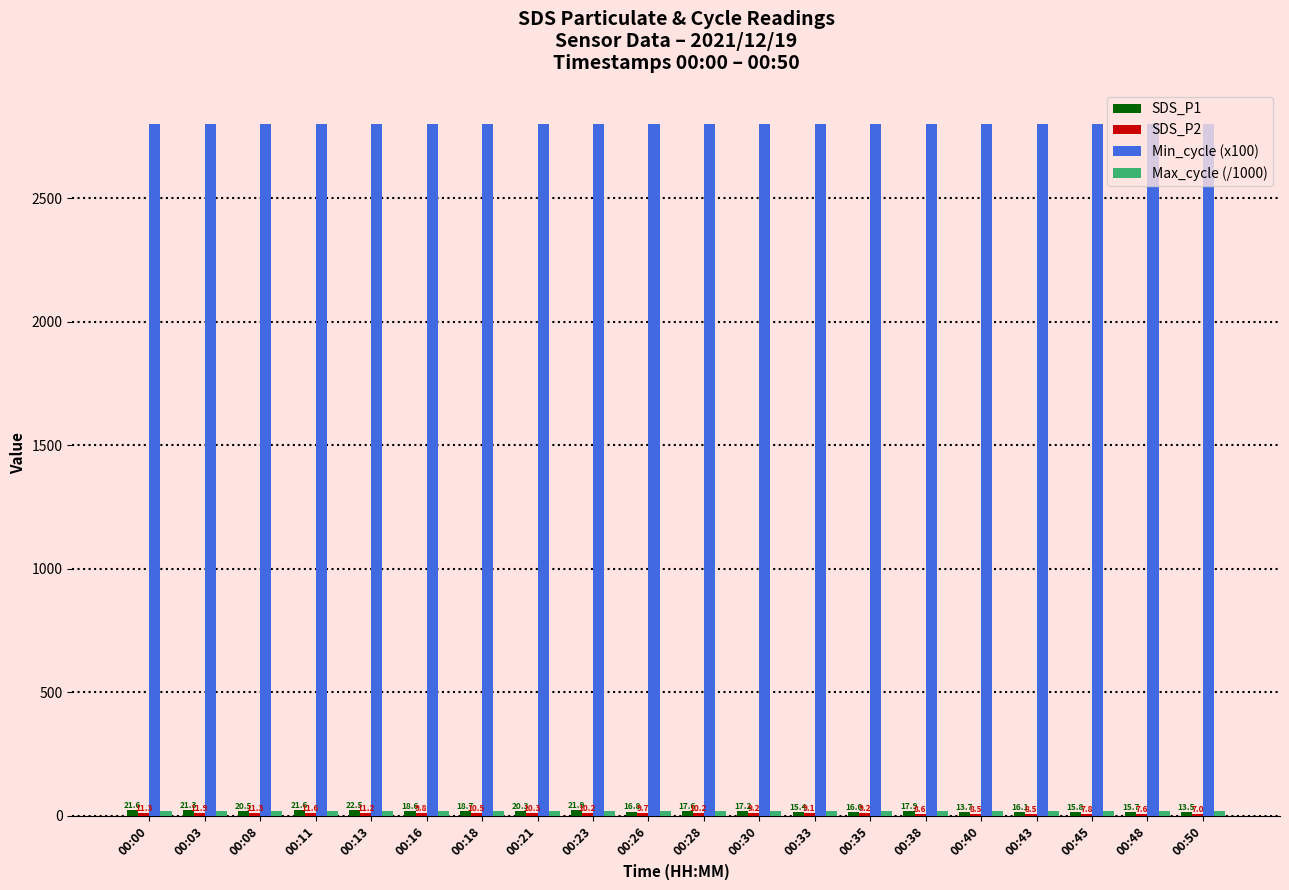

What is the sum of the Min_cycle (x100) values at 00:21 and 00:38?

5600.0